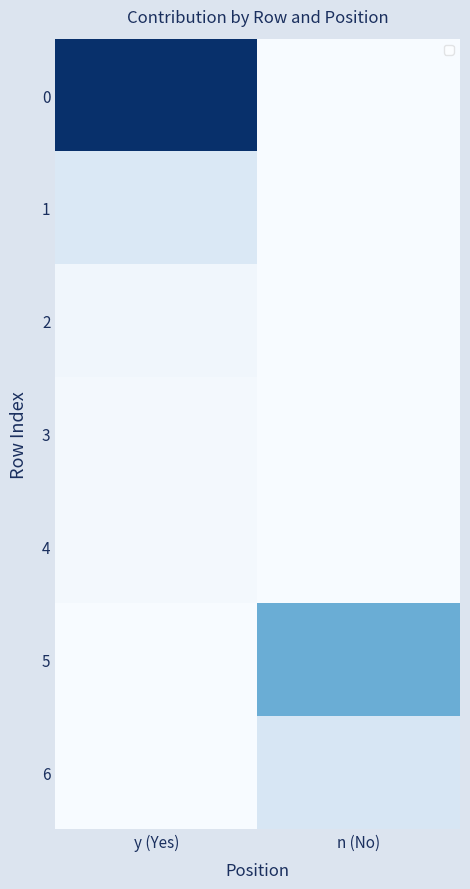

What is the spread (max minus min) of values at n (No)?

31